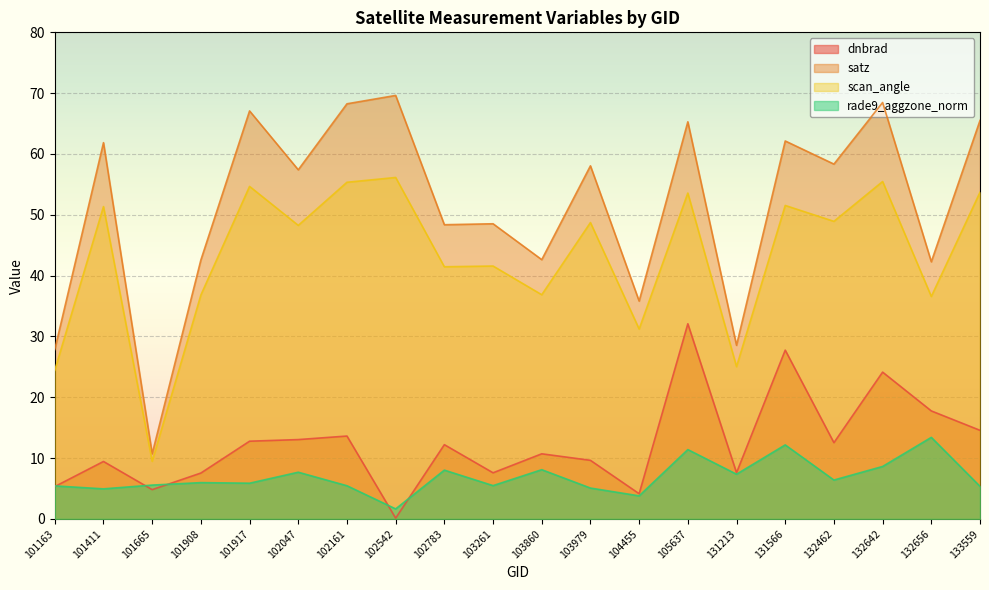

True or false: scan_angle has more than 1 interior local peaks.

True